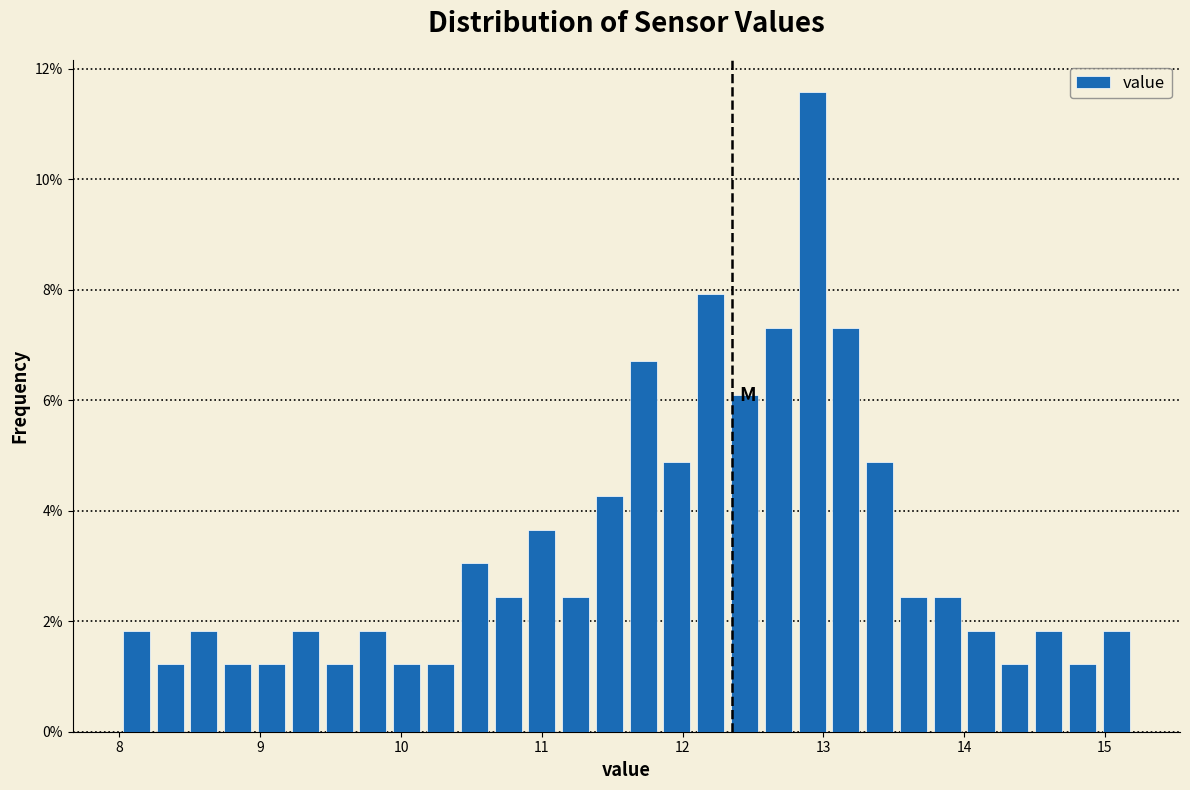

Around what value on the x-axis is the tallest bar? Give the approximate position of its centre, as read against the axis.

12.9